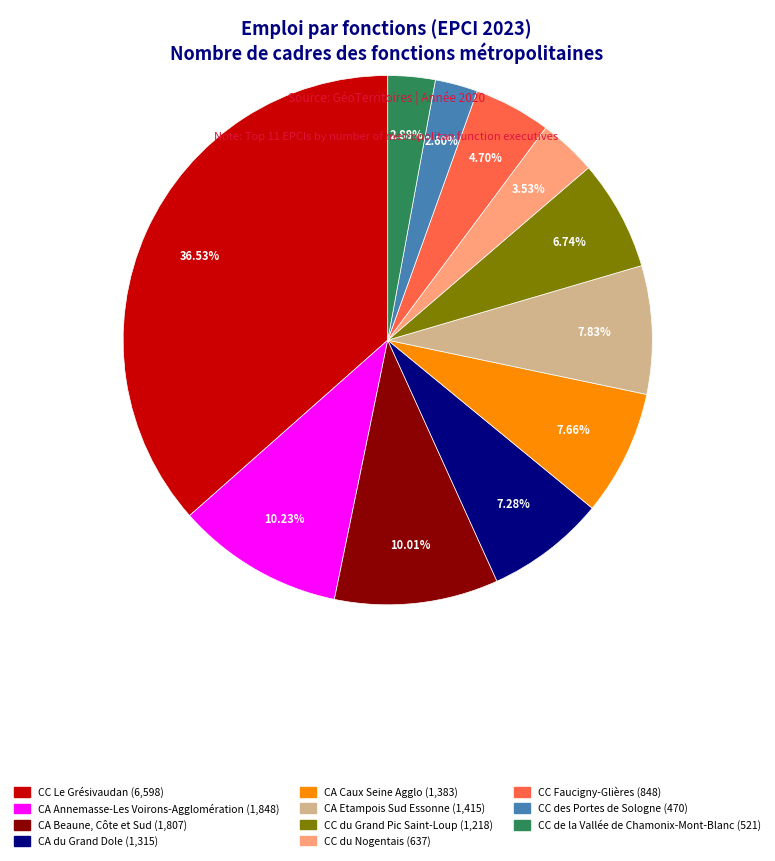

Which slice is the largest?

CC Le Grésivaudan